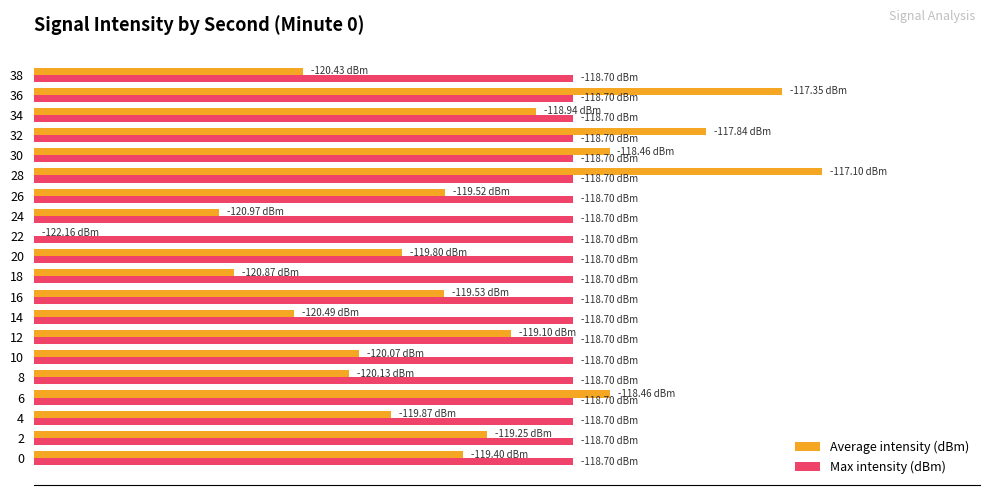

What are all the series names shown in the legend?

Average intensity (dBm), Max intensity (dBm)